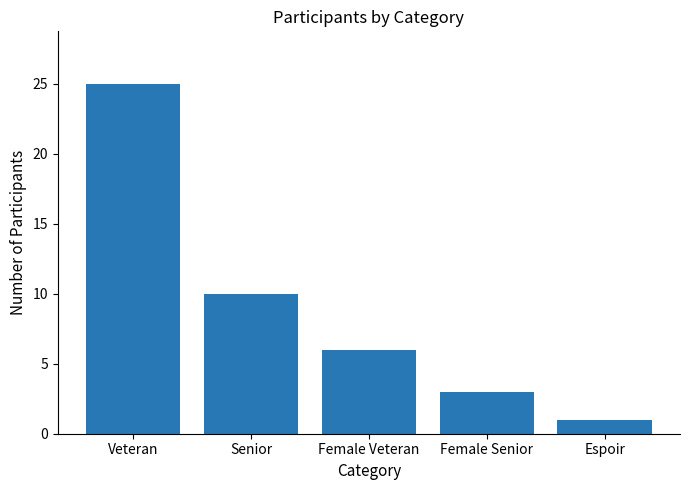

At which label is the value closest to 13?

Senior